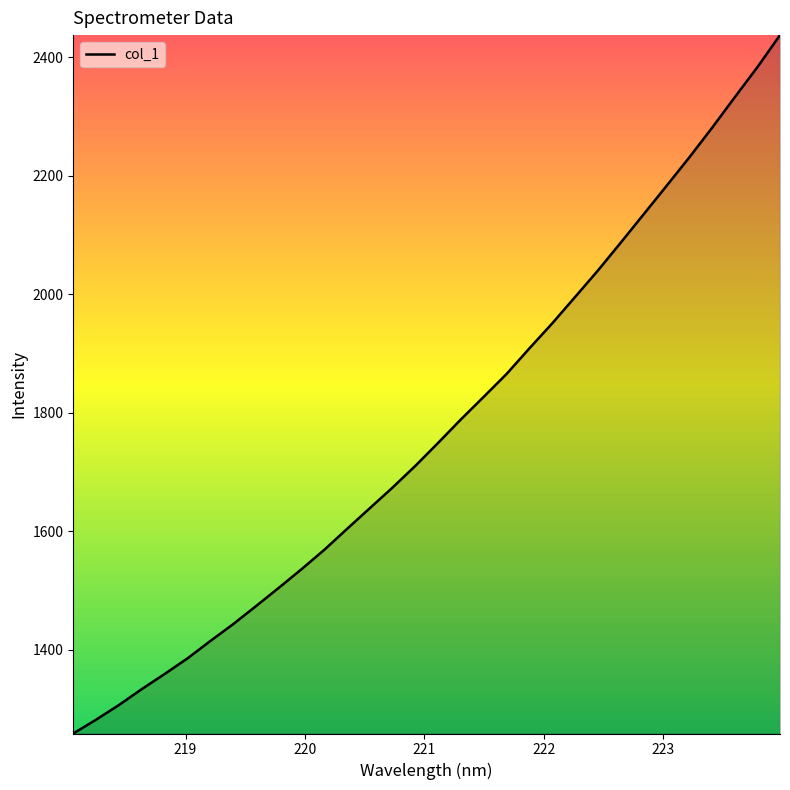

What is the difference between the maximum and minimum values?

1179.0